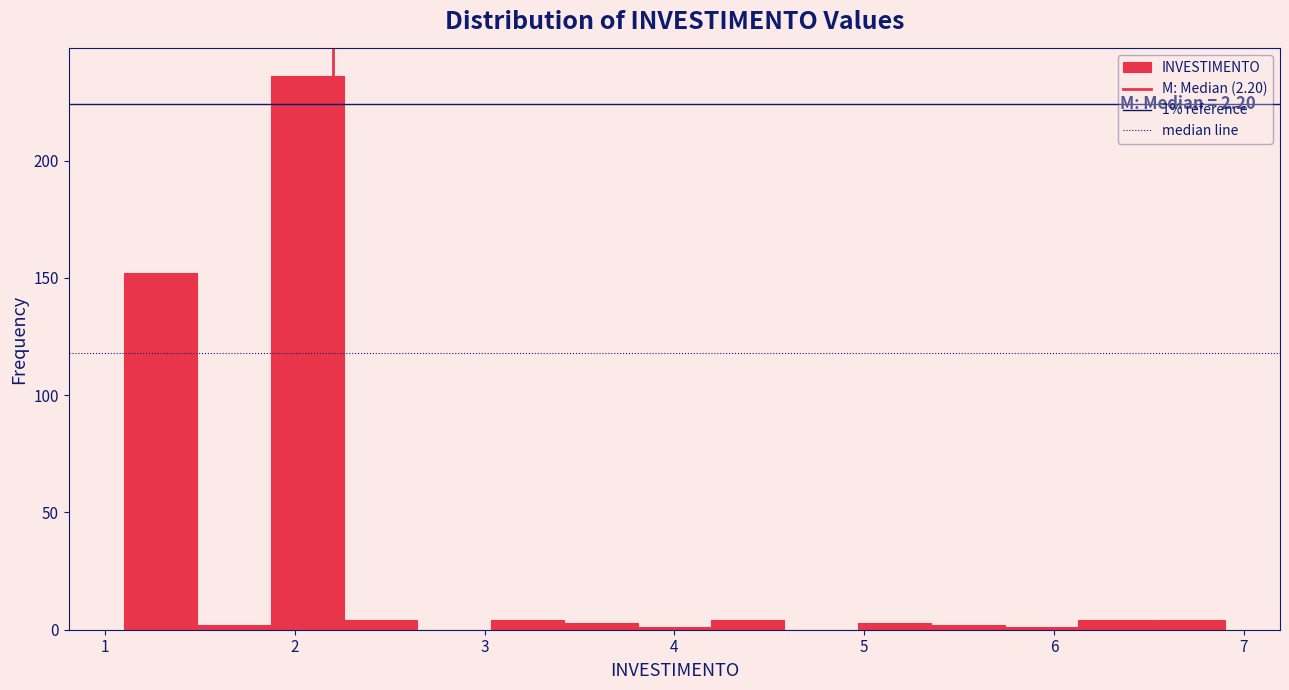

Around what value on the x-axis is the tallest bar? Give the approximate position of its centre, as read against the axis.

2.1